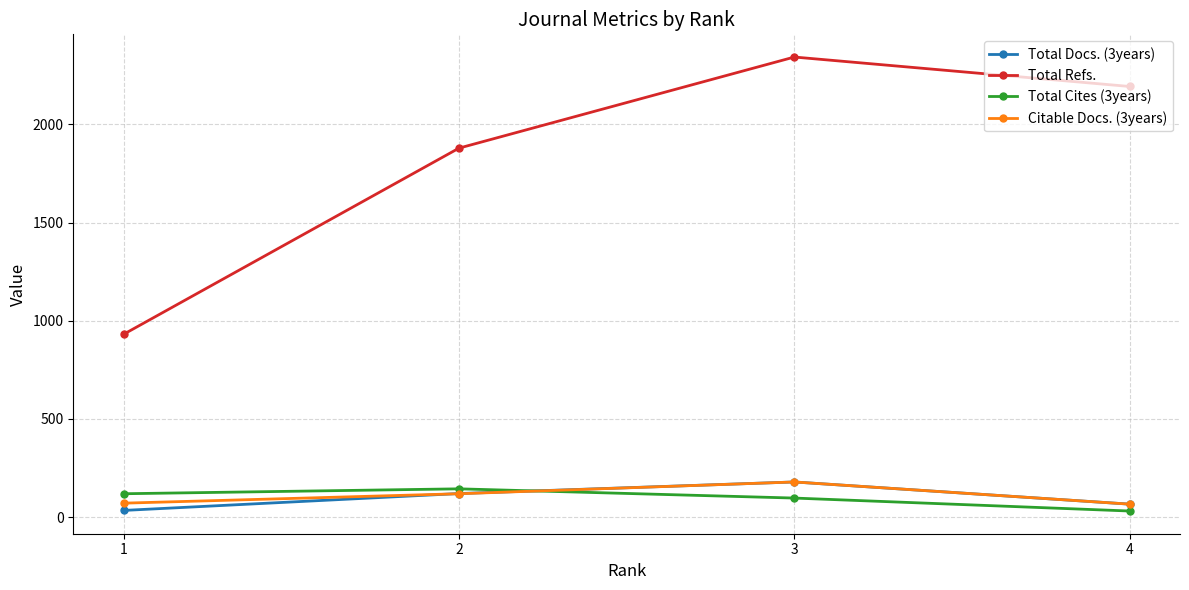

At 1, list the series in order from smallest to largest.

Total Docs. (3years), Citable Docs. (3years), Total Cites (3years), Total Refs.